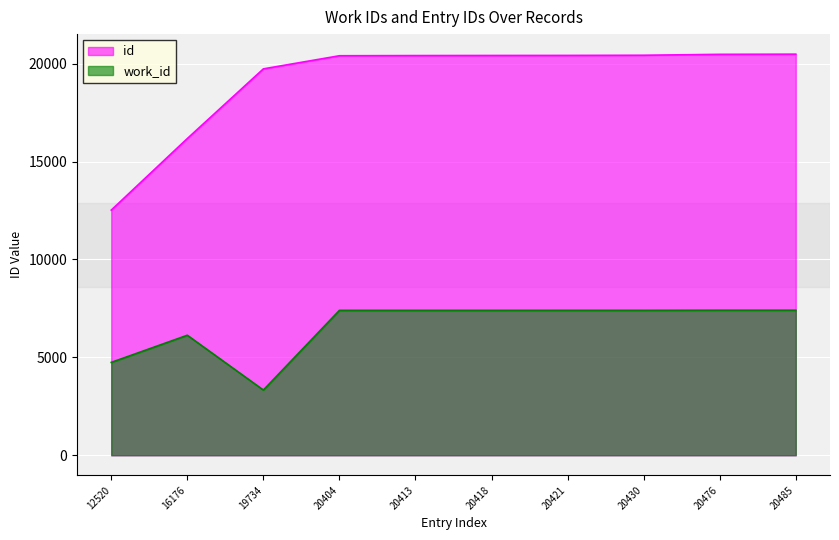

What are all the series names shown in the legend?

id, work_id